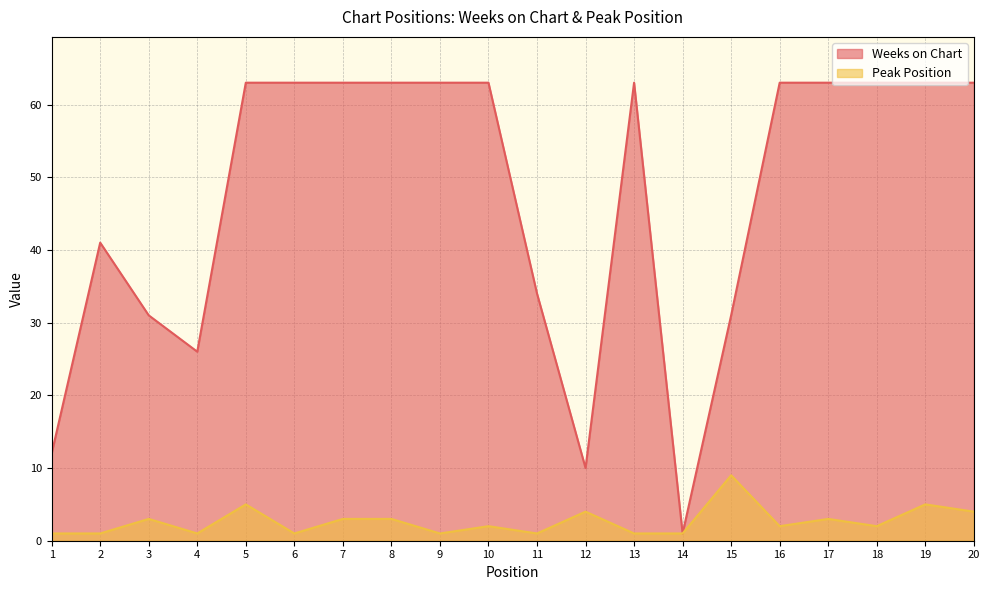

Does the chart have visible grid lines?

Yes